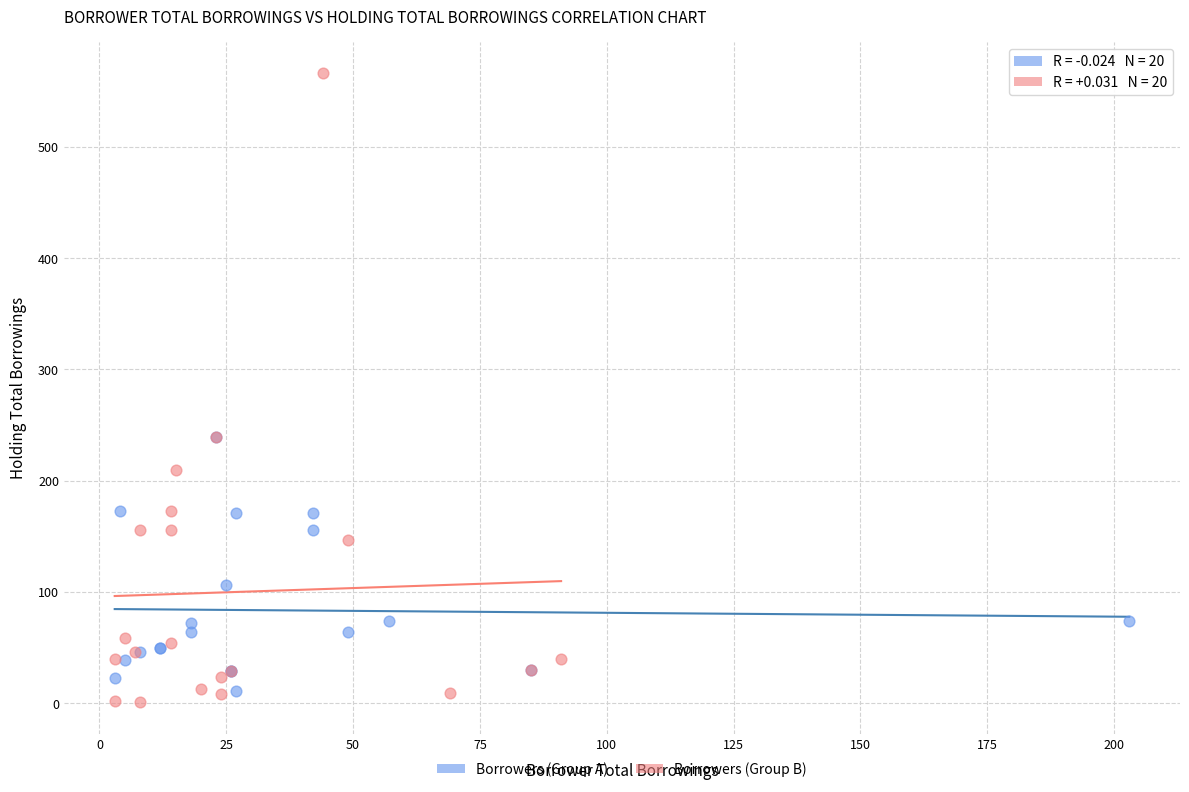

Which series contains the highest Y value?

Borrowers (Group B)